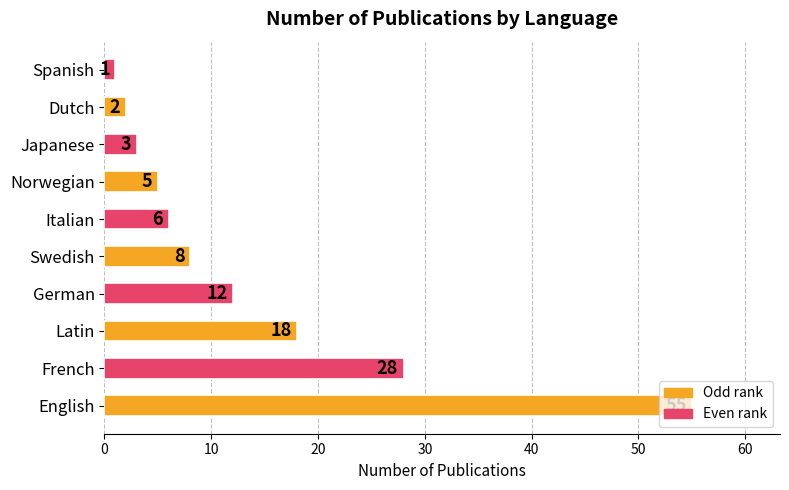

What is the change in value from Latin to Swedish?

-10